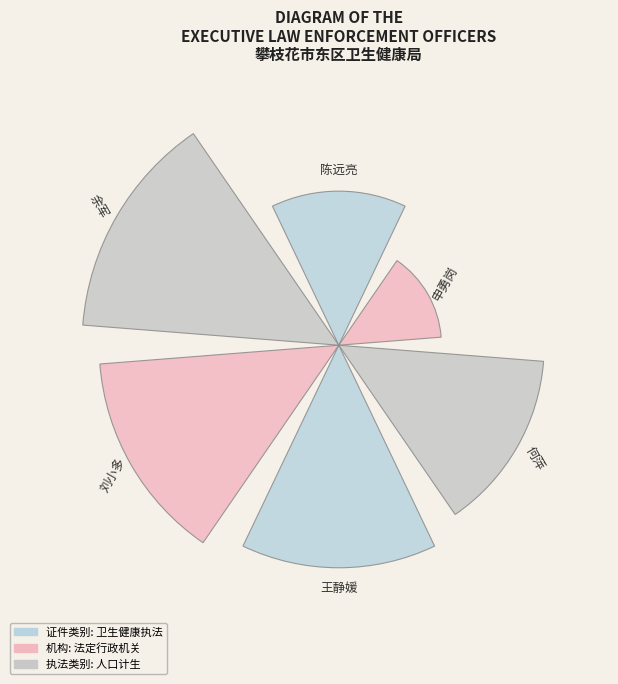

Are the bars horizontal?

No